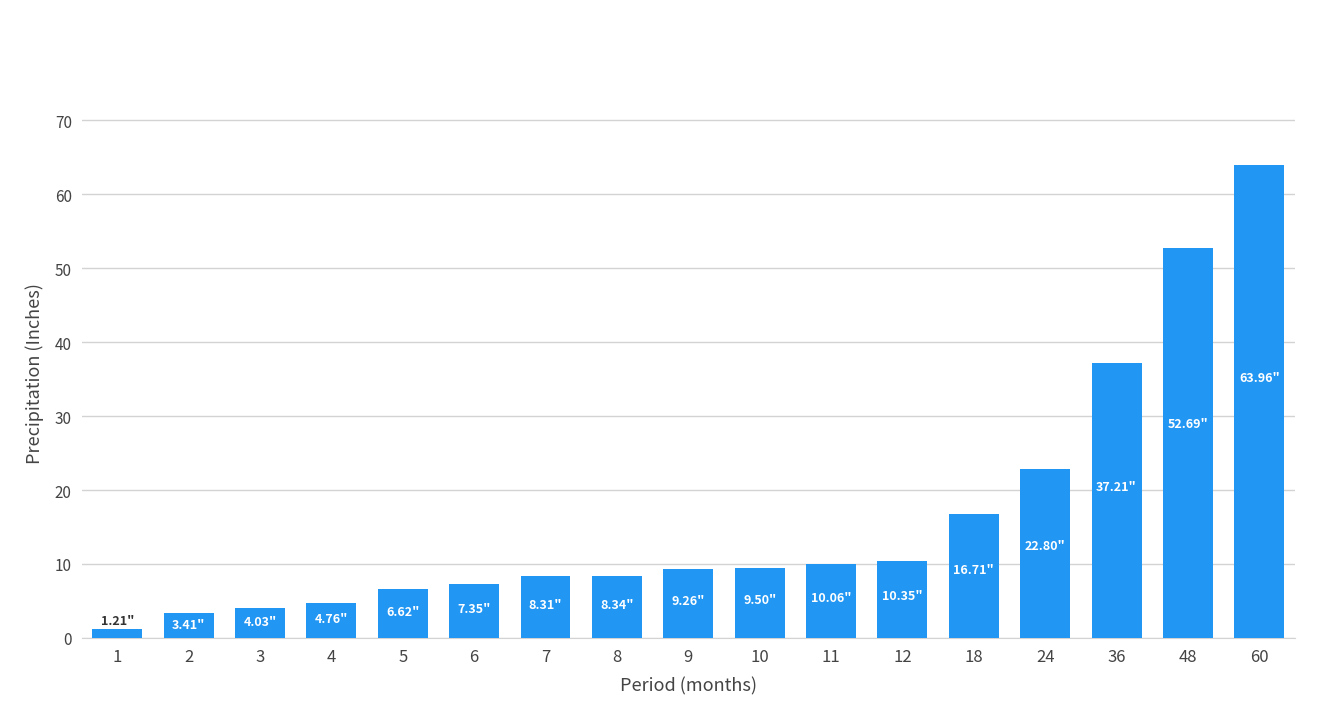

What is the difference between the second highest and second lowest values?

49.3